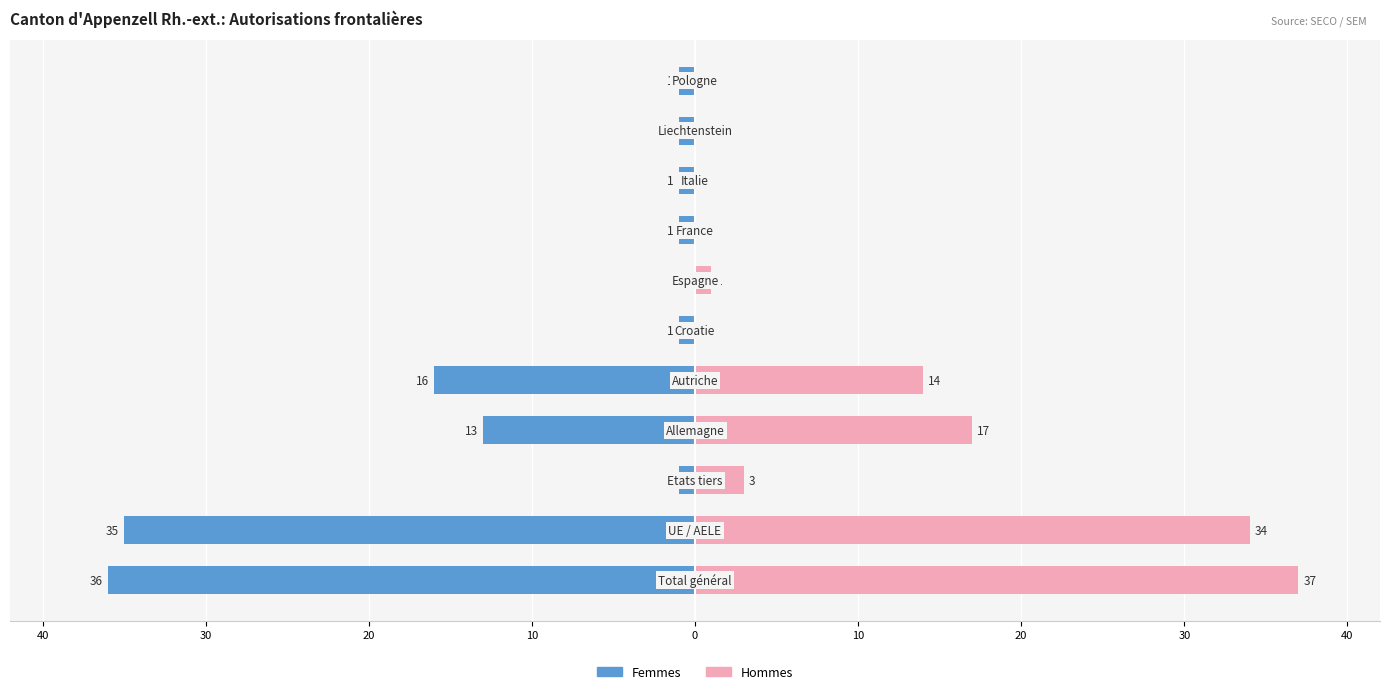

Which series has the largest range (max minus min)?

Hommes